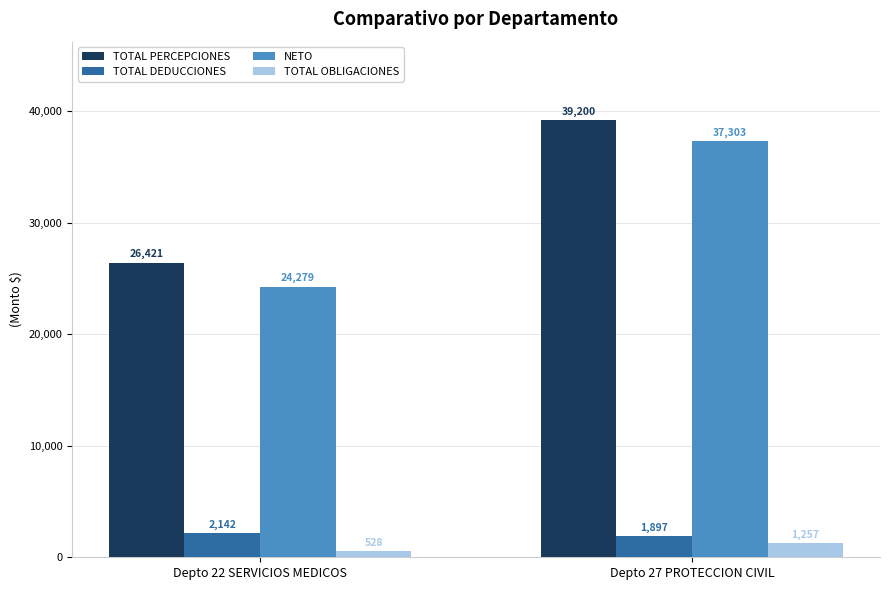

How many values in the TOTAL PERCEPCIONES series are below 39199?

1